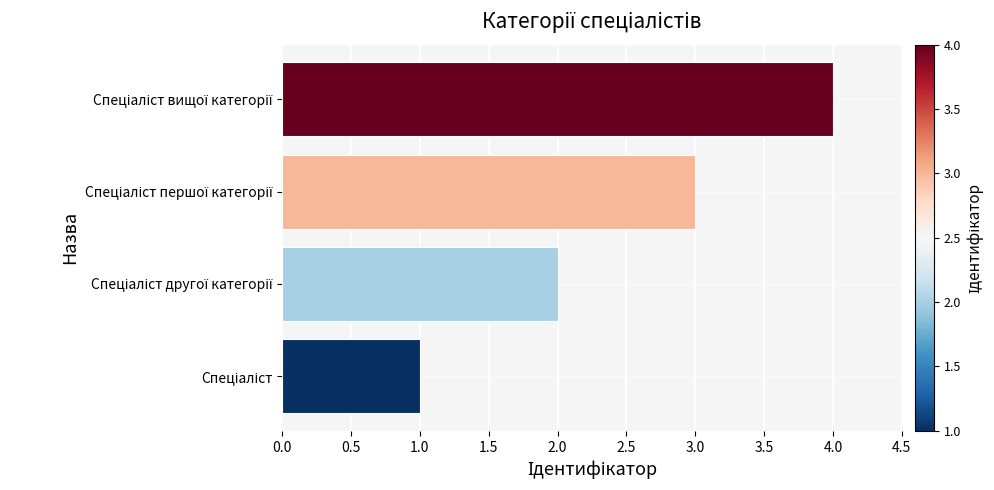

How many values are between 2 and 4?

3